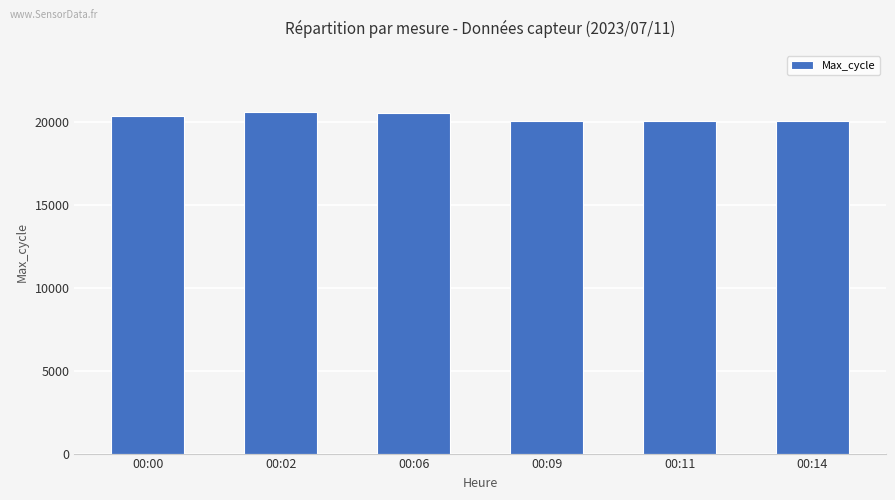

What is the value of the 4th bar from the left?

20018